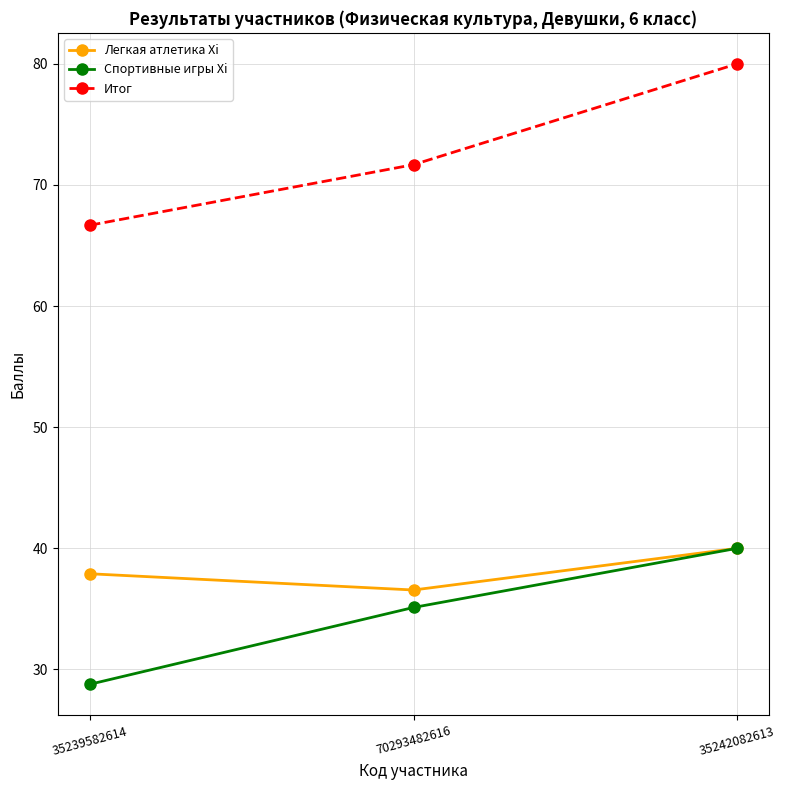

What position from the right is 35242082613?

1